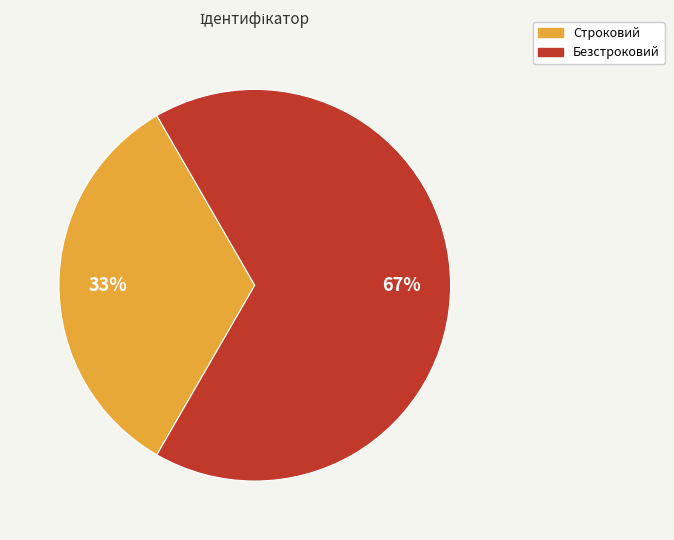

To the nearest percent, what is the combined percentage of Строковий and Безстроковий?

100%